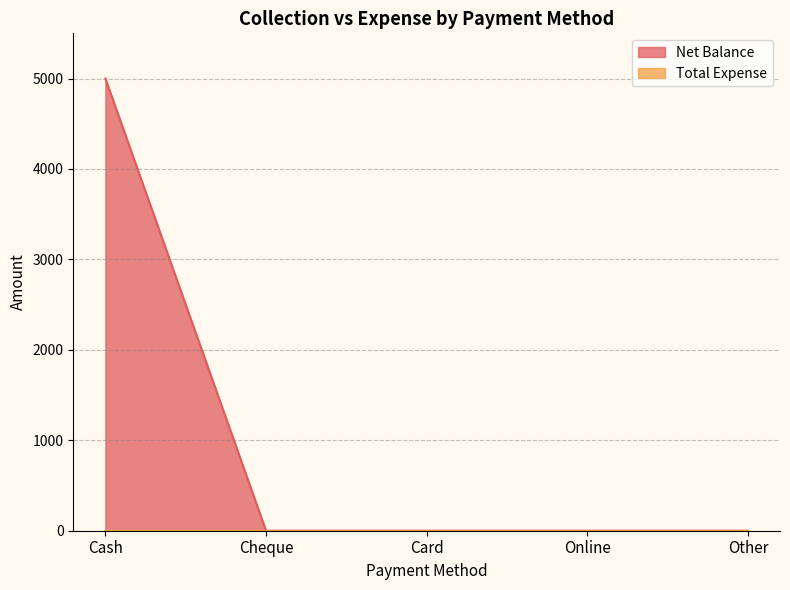

What is the change in value from Cash to Cheque?

-5000